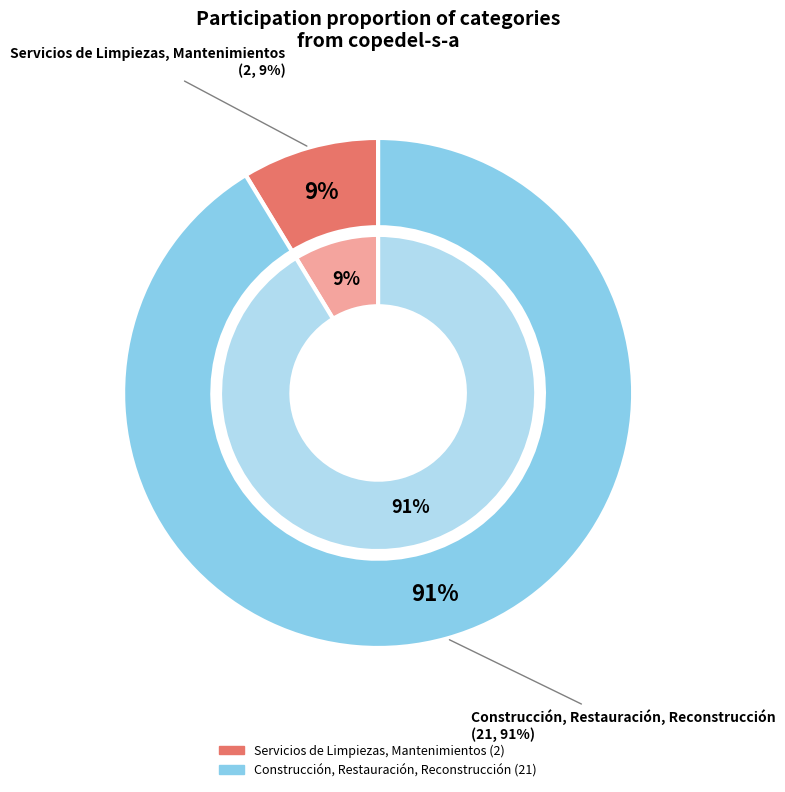

Which category accounts for the majority?

Construcción, Restauración, Reconstrucción